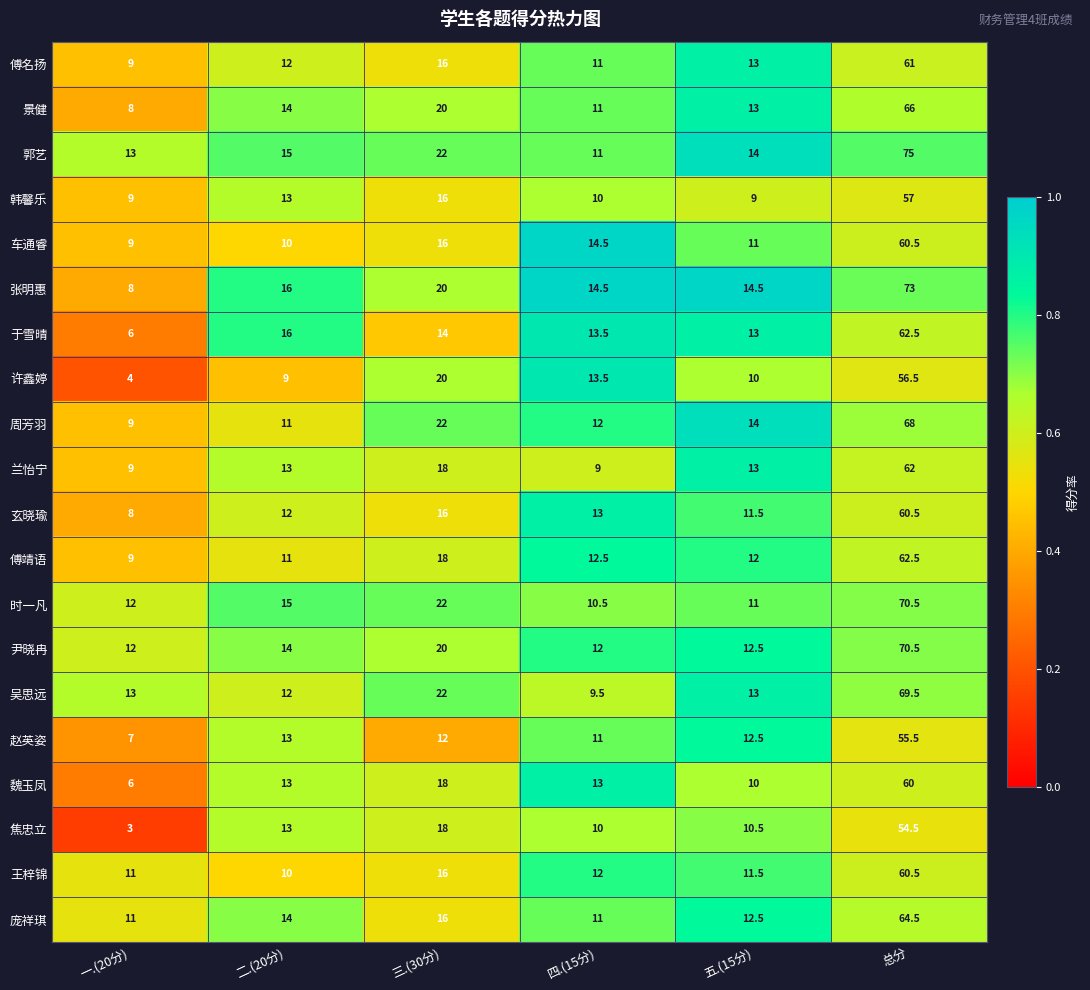

Count the number of categories in the chart.

6